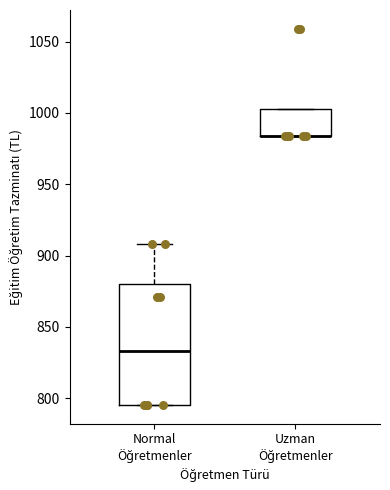

Reading left to right, transcribe this box plot: for each box, give where its median line is, the range the box spans, and where its two whiskers end, as read against the y-axis. The values are not printed on the chart, so give them approximately, as read against the axis.

Normal Öğretmenler: median 835, box 795 to 880, whiskers 795 to 910
Uzman Öğretmenler: median 985 (drawn on the box's lower edge), box 985 to 1005, whiskers 985 to 1005